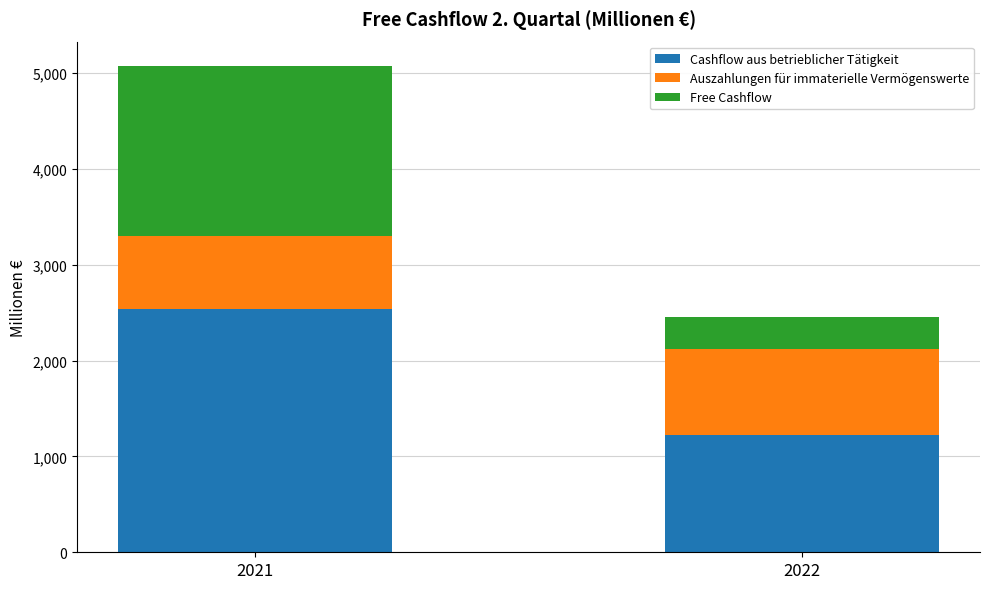

Reading right to left, list the values for the Cashflow aus betrieblicher Tätigkeit series.

1228	2537